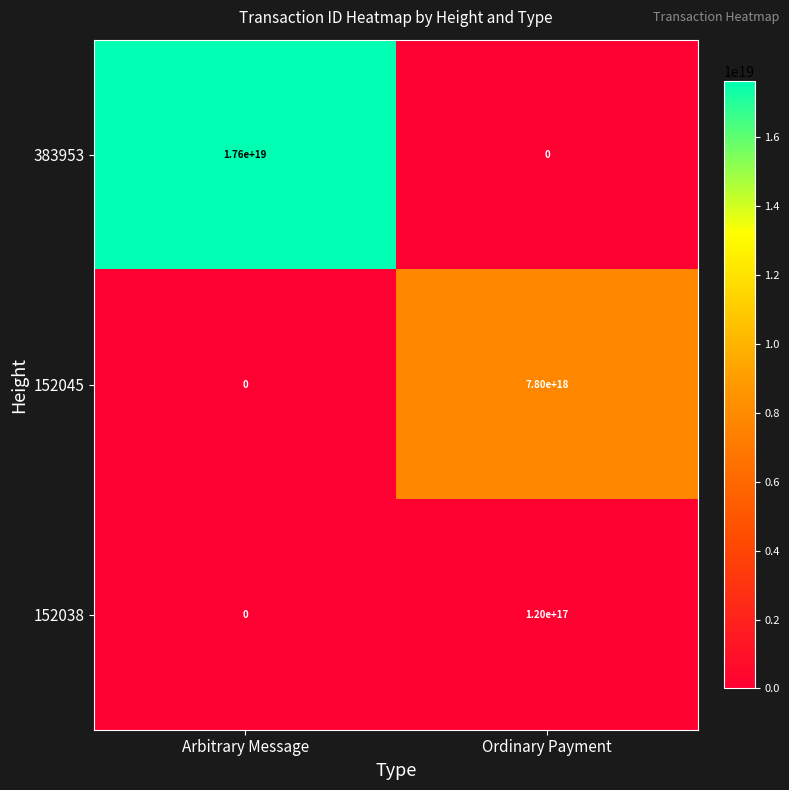

Which category has the lowest value in the 383953 series?

Ordinary Payment